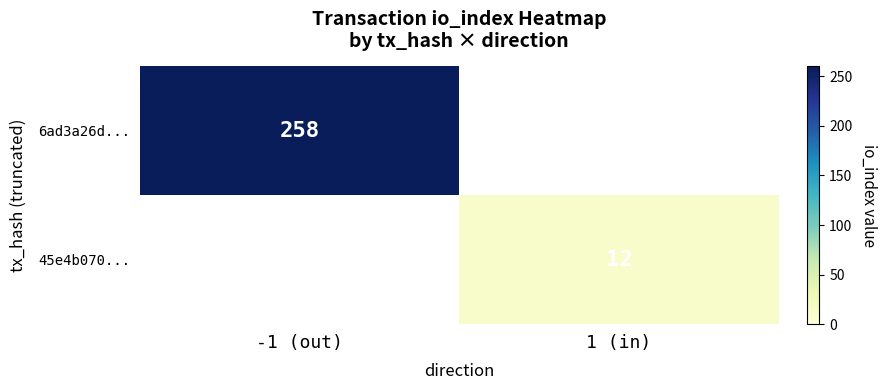

How many categories are shown in the chart?

2